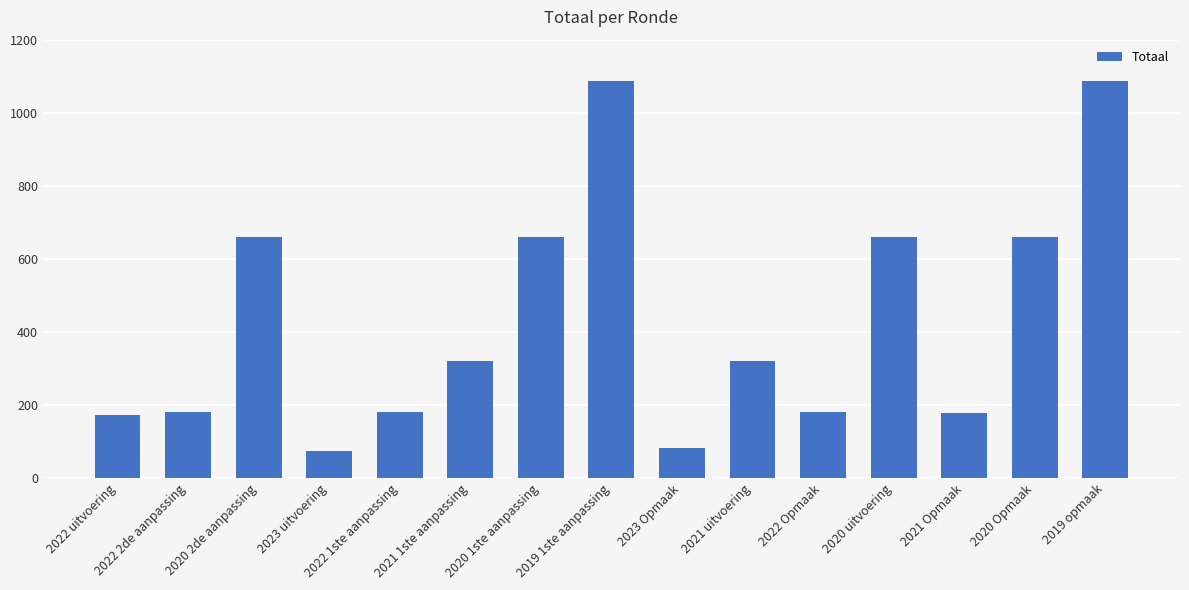

The value at 2023 Opmaak is 82. True or false?

True